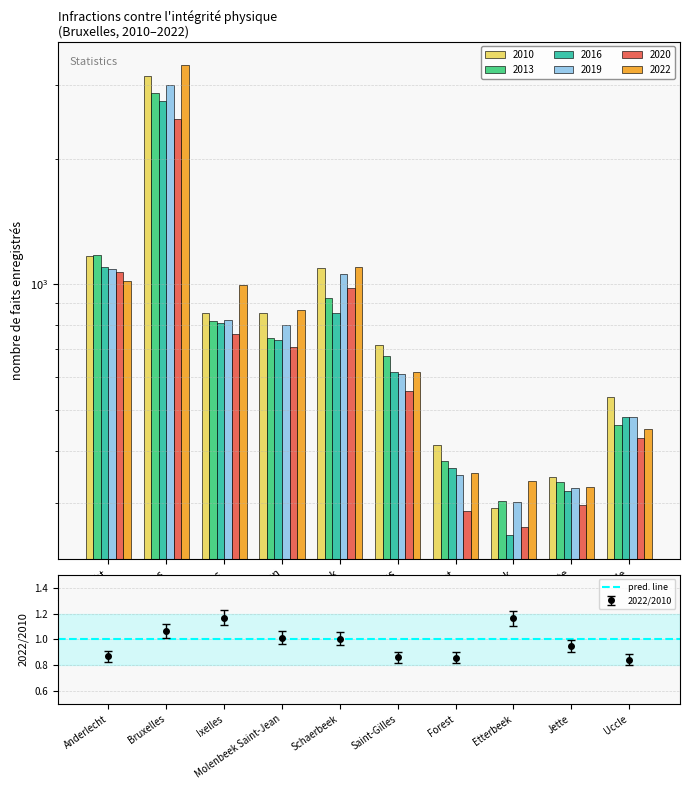

How many groups of bars are there?

10